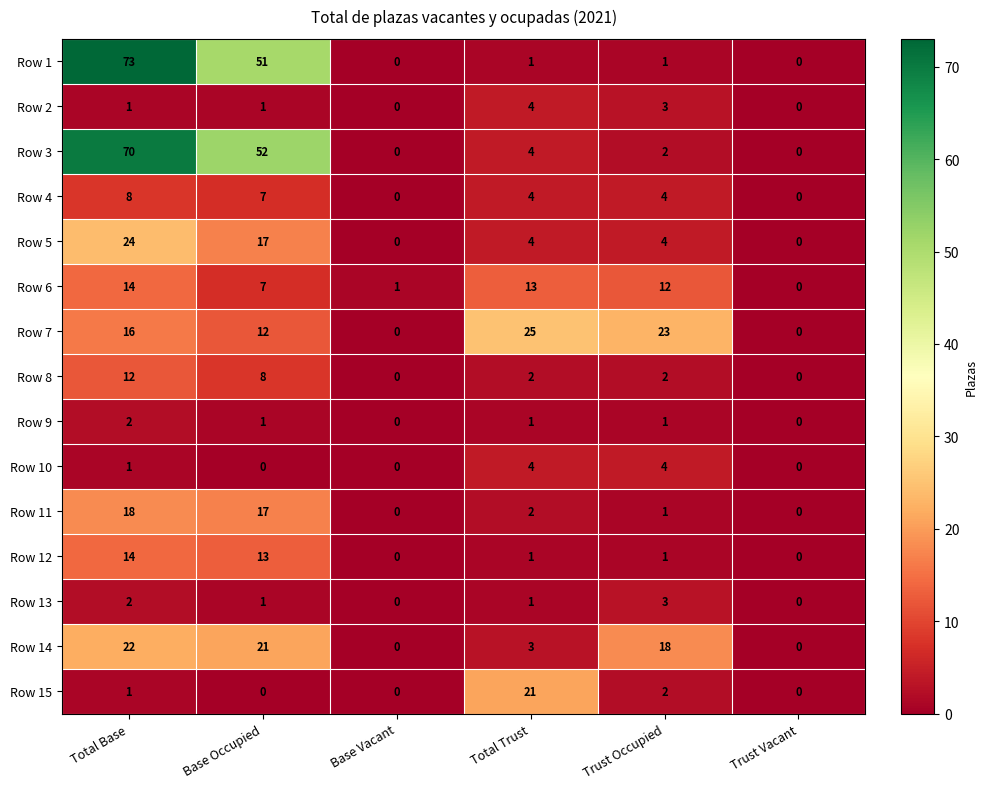

At which category does the chart reach its peak across all series?

Total Base